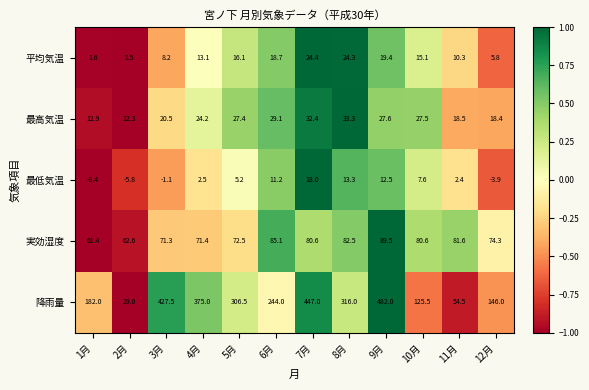

What is the difference between the maximum and minimum values in the 平均気温 series?

22.9